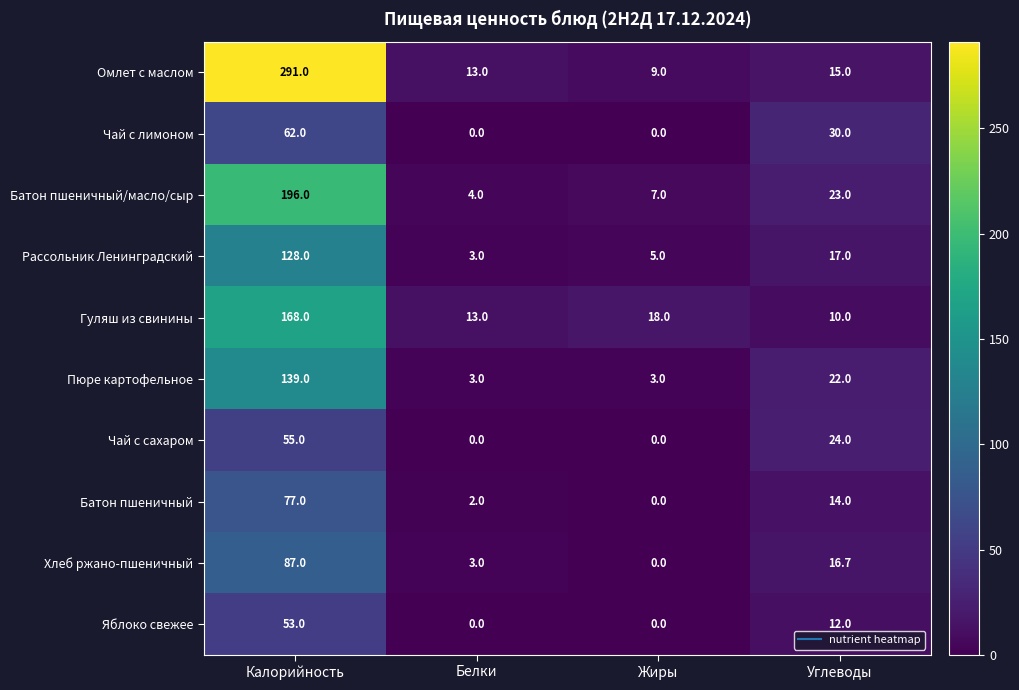

The Чай с сахаром series shows 24.0 at Углеводы. True or false?

True